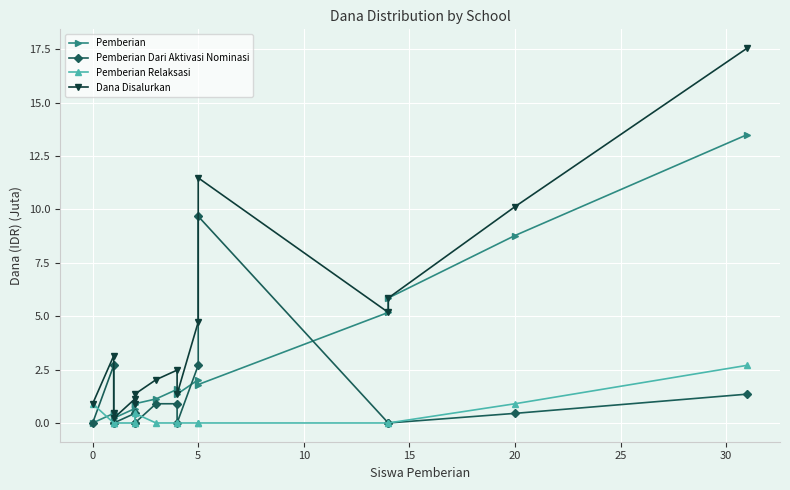

How many series are shown in this chart?

4